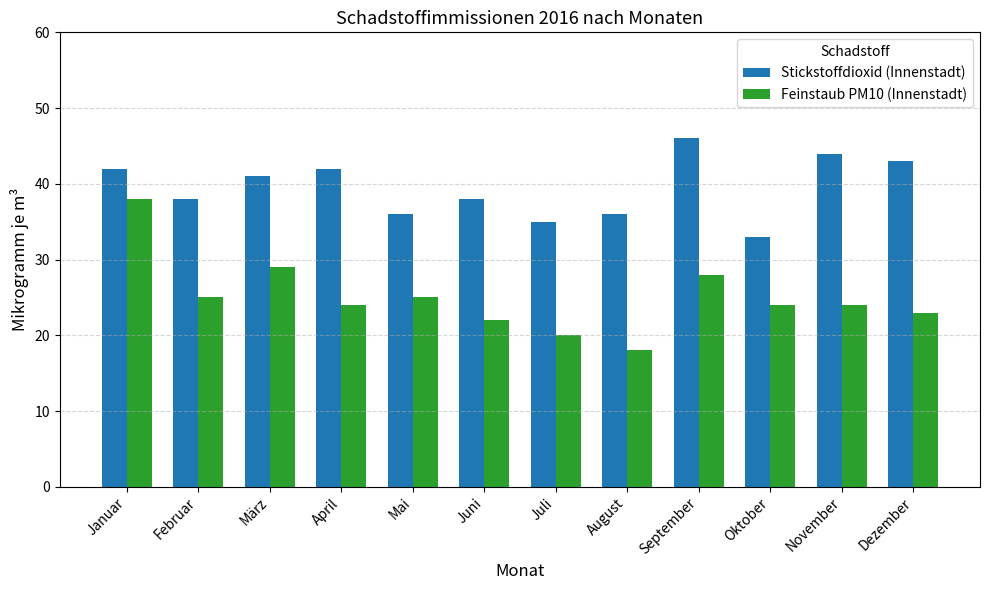

Which label corresponds to the largest value in the chart?

September